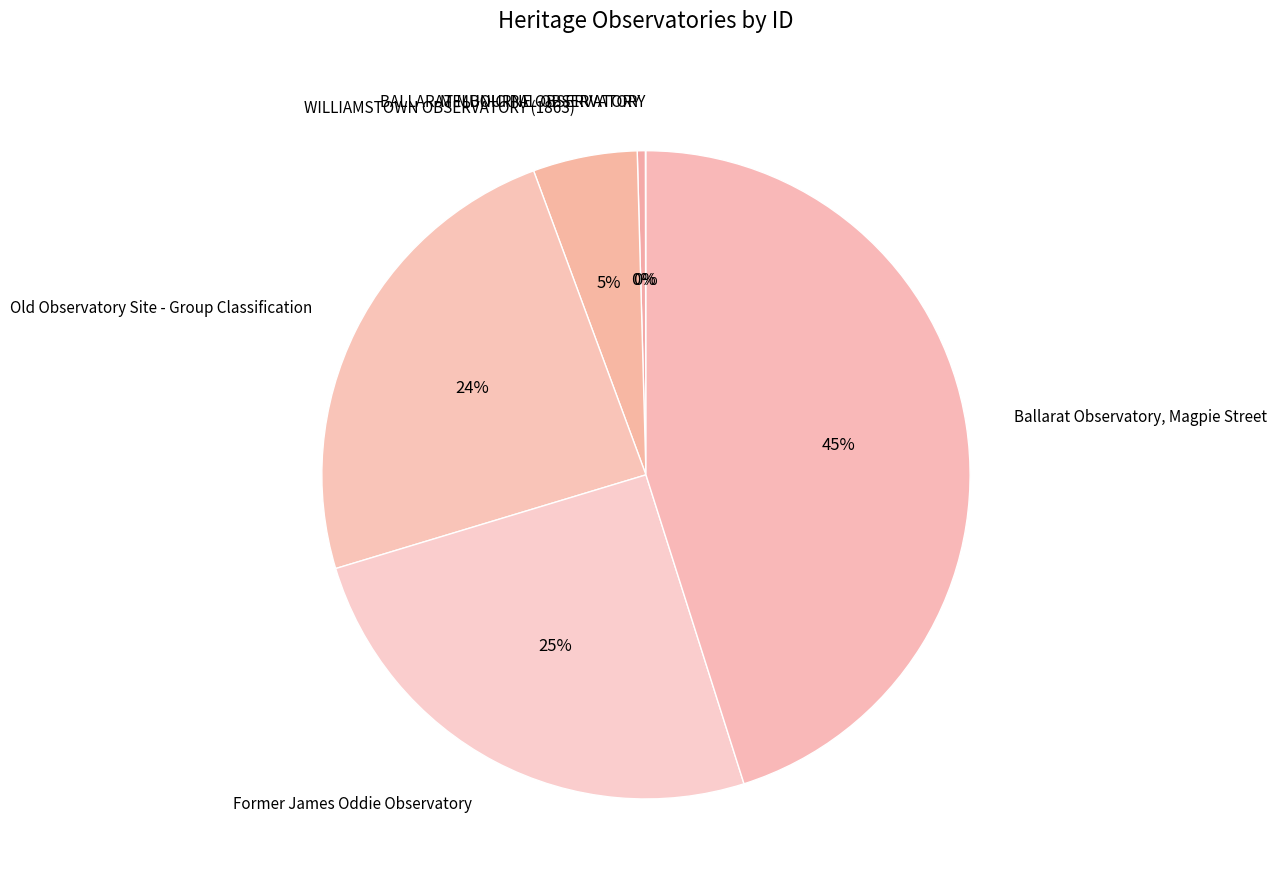

To the nearest percent, what is the average slice percentage?

17%